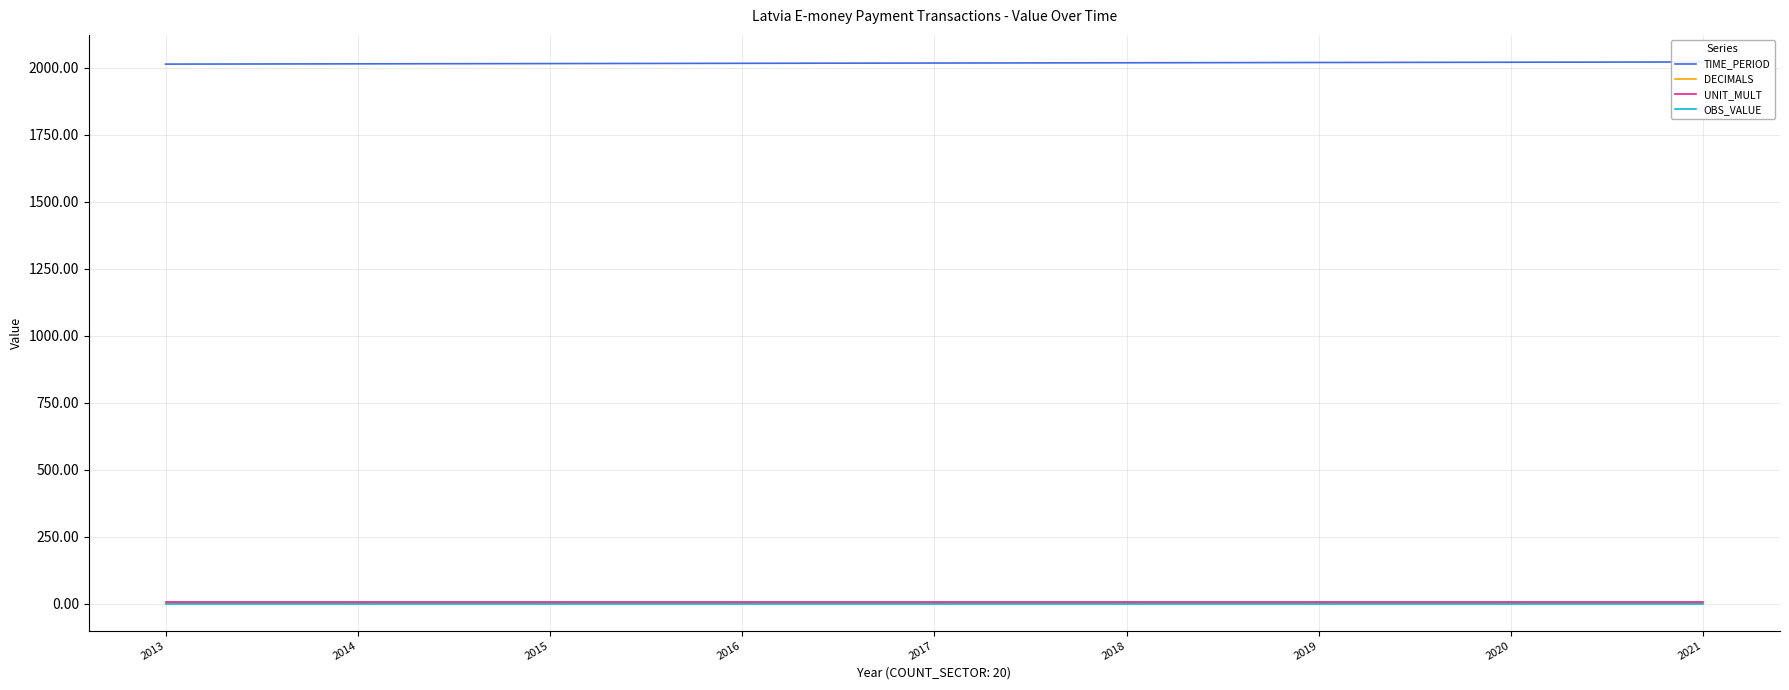

True or false: TIME_PERIOD and UNIT_MULT cross at least once.

False